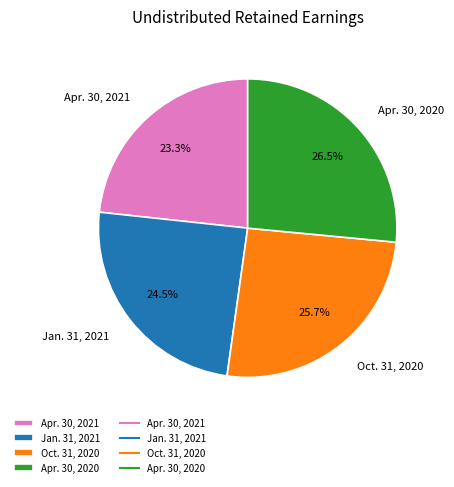

What percentage is the Oct. 31, 2020 slice, to the nearest percent?

26%